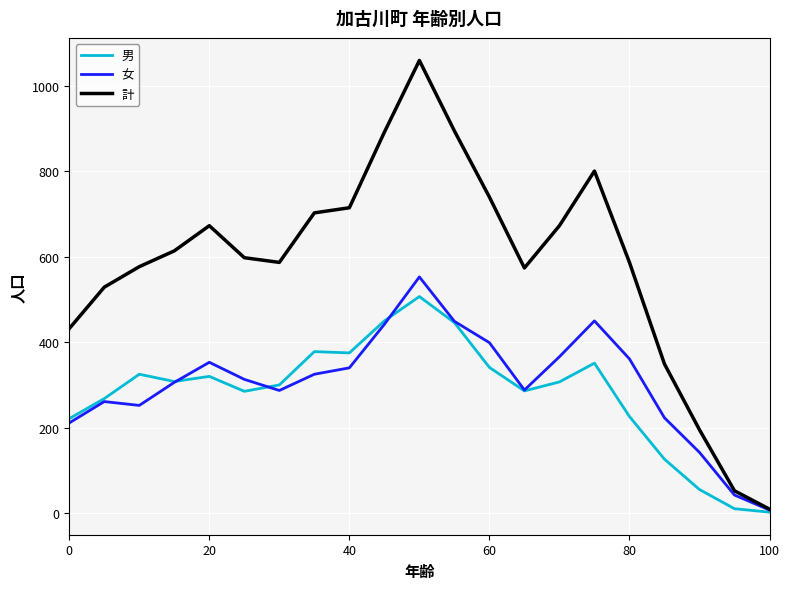

What is the highest value of the 計 series?

1060